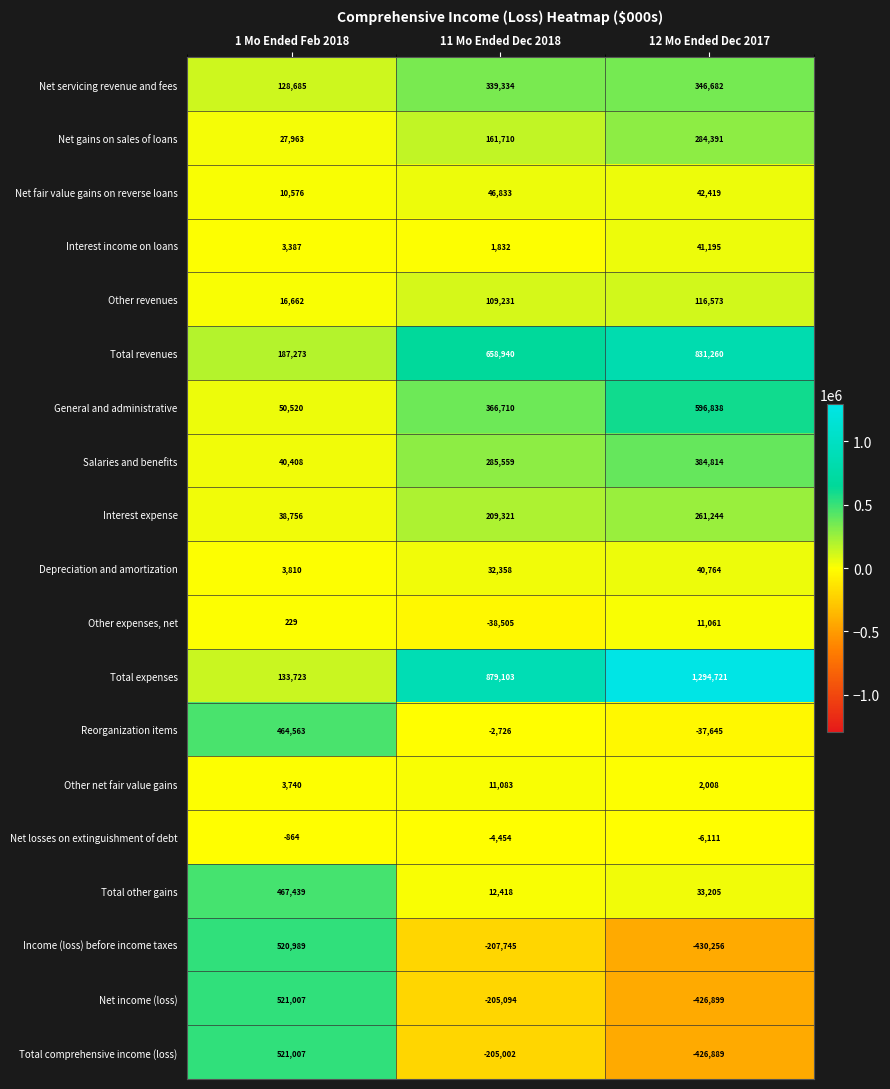

Rank the categories by General and administrative value from highest to lowest.

12 Mo Ended Dec 2017, 11 Mo Ended Dec 2018, 1 Mo Ended Feb 2018